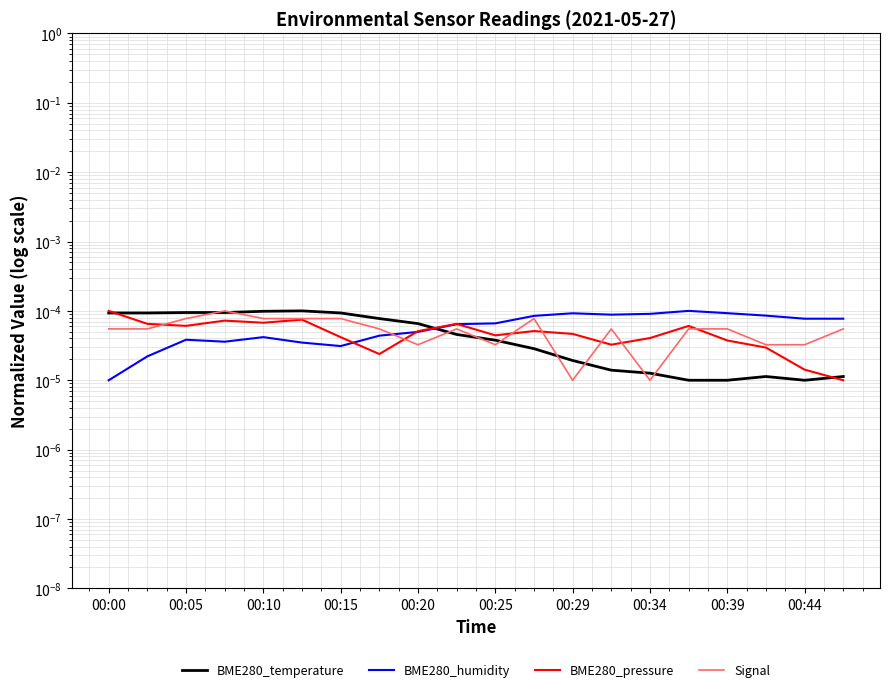

After their last crossing, which series has the higher values: BME280_pressure or Signal?

Signal